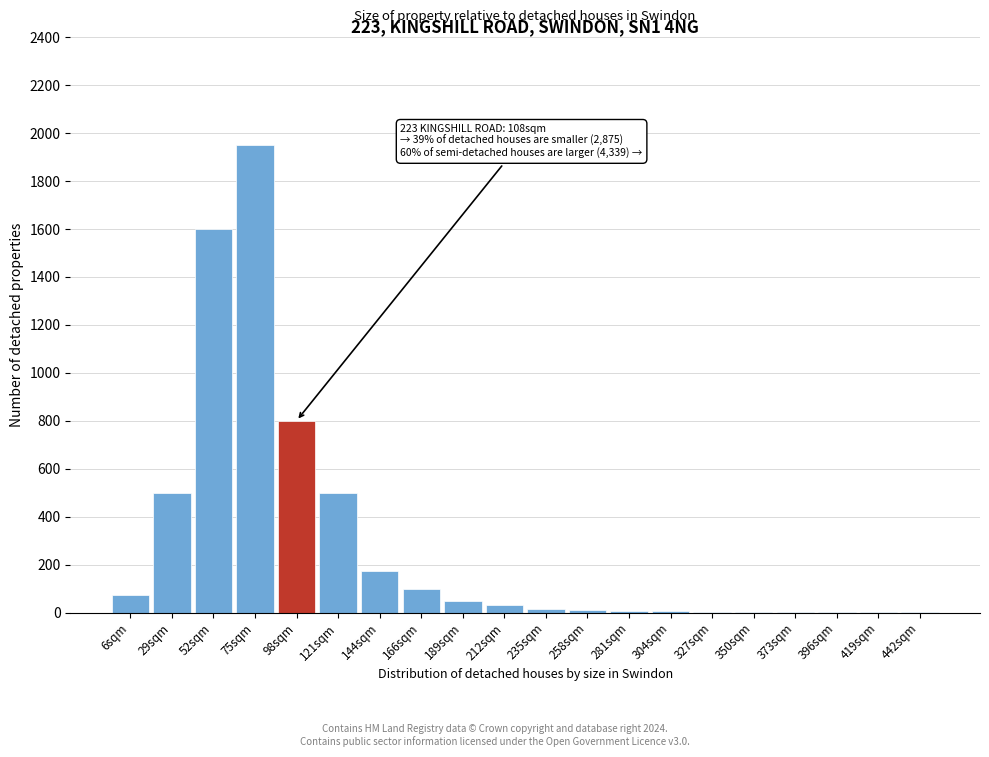

At which category does the chart reach its peak across all series?

75sqm